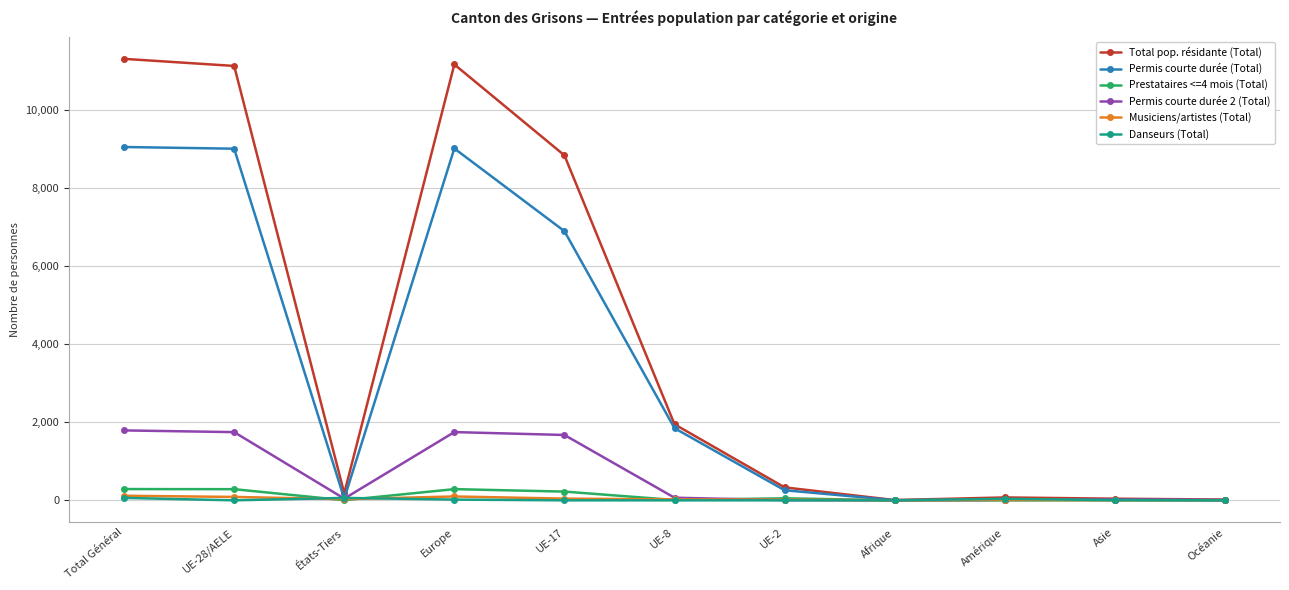

Which series has the largest range (max minus min)?

Total pop. résidante (Total)